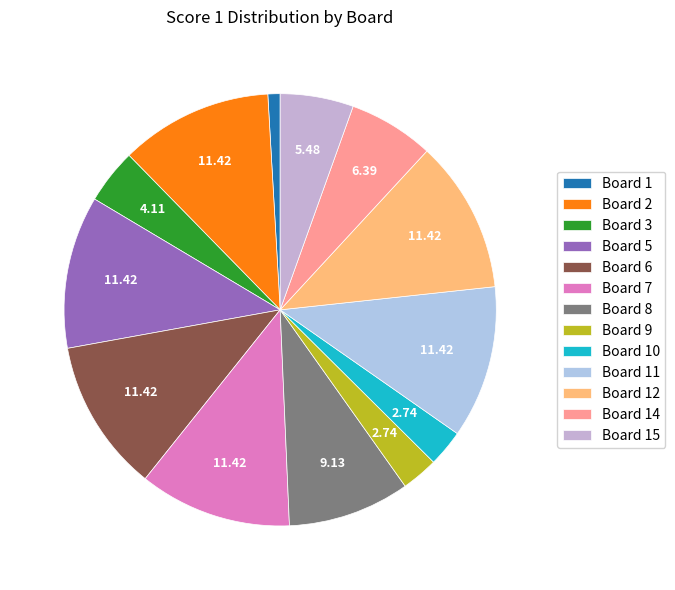

Count the number of slices in the pie.

13